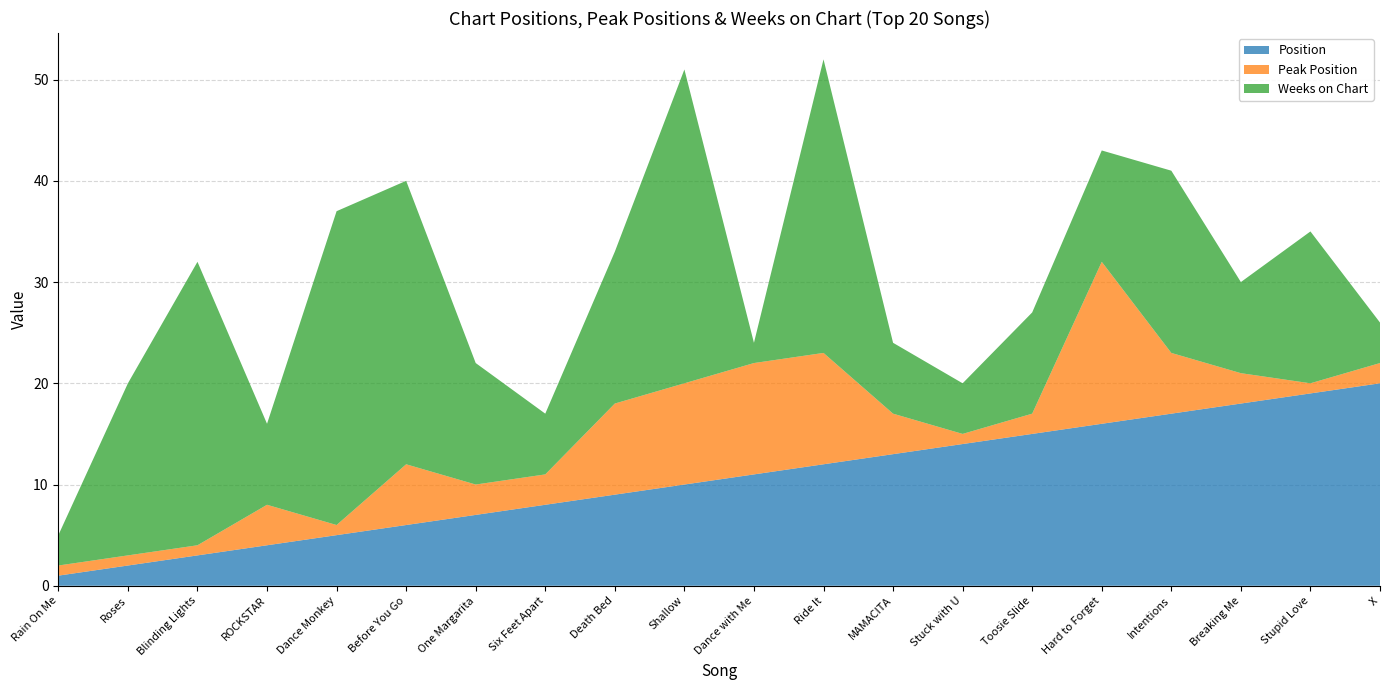

Reading left to right, extract all data points from this chart.

Position: 1	2	3	4	5	6	7	8	9	10	11	12	13	14	15	16	17	18	19	20
Peak Position: 1	1	1	4	1	6	3	3	9	10	11	11	4	1	2	16	6	3	1	2
Weeks on Chart: 3	17	28	8	31	28	12	6	15	31	2	29	7	5	10	11	18	9	15	4